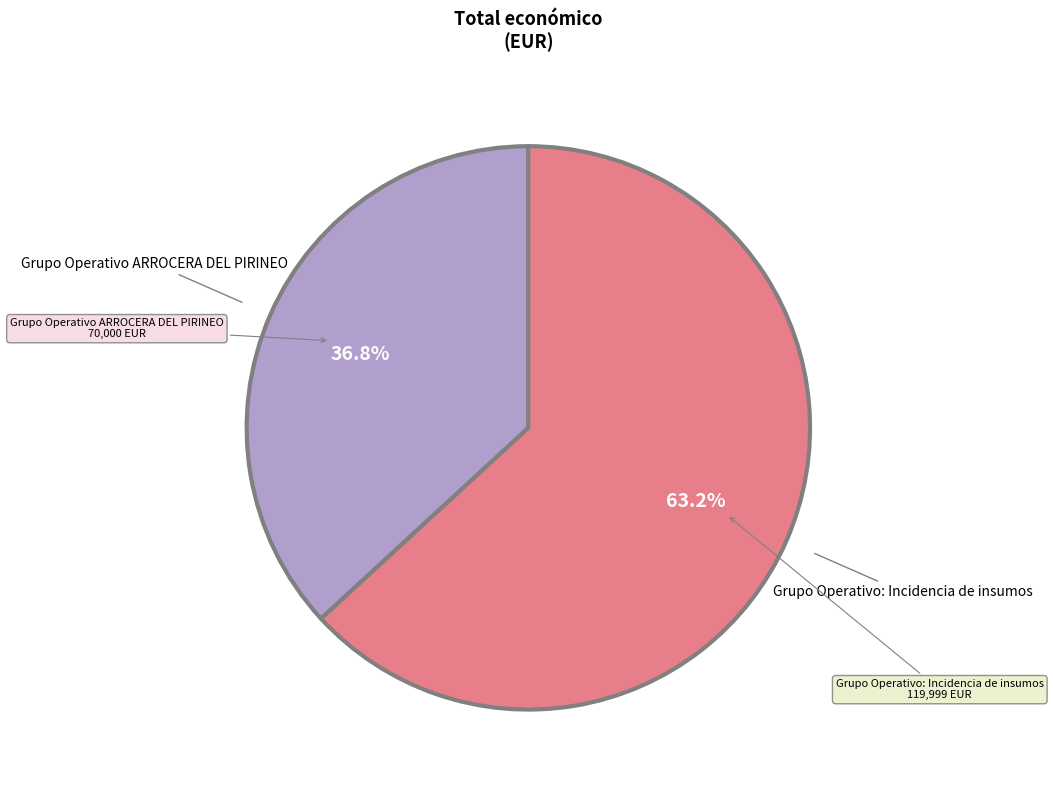

To the nearest percent, what is the average slice percentage?

50%